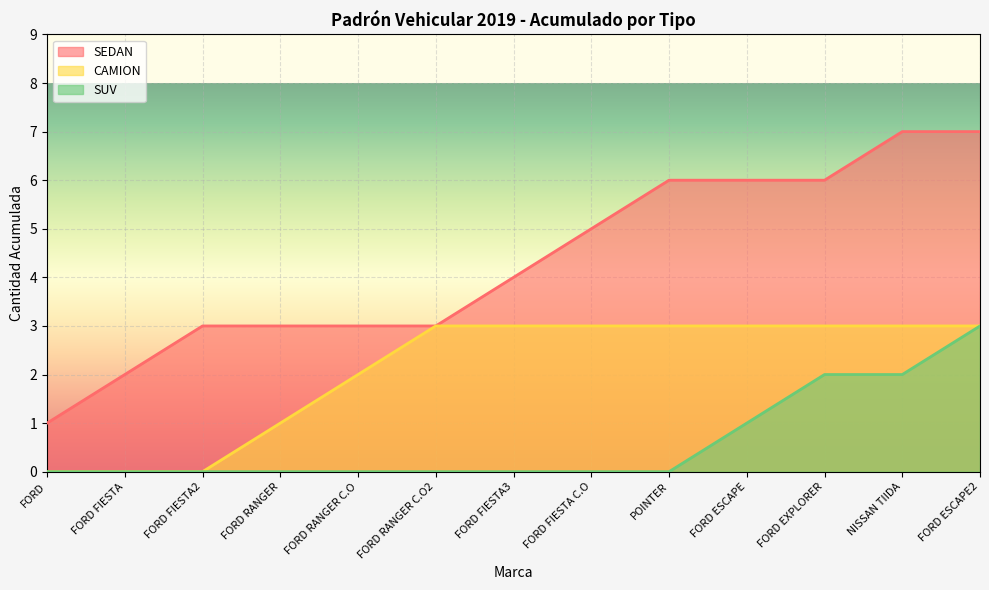

Is it true that SEDAN equals 1 at FORD?

True